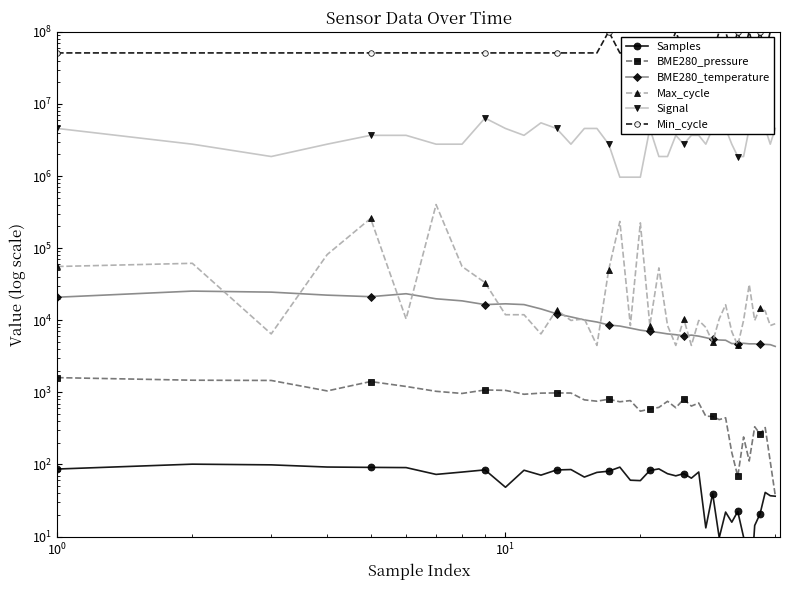

Reading left to right, extract all data points from this chart.

Samples: 86.5	101.0	98.8	92.1	91.1	90.5	72.8	78.5	84.2	48.3	83.2	71.1	84.0	85.1	66.9	77.7	80.7	91.8	60.5	59.7	82.5	86.8	74.5	69.6	74.7	64.6	78.6	13.2	39.5	9.6	21.9	15.8	22.3	9.8	1.0	14.3	20.6	41.0	36.8	36.3
BME280_pressure: 1600.7	1474.3	1462.7	1047.2	1412.9	1207.1	1034.3	965.9	1079.4	1065.6	941.4	976.1	982.3	978.8	787.4	753.9	803.8	740.4	769.0	548.4	587.3	618.8	752.0	612.5	806.0	645.3	711.7	467.7	463.5	419.1	444.5	146.4	68.6	240.7	111.6	333.6	264.7	324.9	109.5	37.7
BME280_temperature: 20869.9	25370.1	24551.8	22301.8	21238.1	23324.5	19847.2	18579.0	16492.5	16901.6	16492.5	14365.2	12319.7	11133.3	10110.5	9456.0	8596.9	8310.5	7778.7	7287.7	7001.4	6755.9	6469.5	6305.9	6060.4	6224.1	6019.5	5733.2	5446.8	5324.1	5283.1	4751.3	4751.3	4792.2	4710.4	4710.4	4628.6	4628.6	4587.7	4342.2
Max_cycle: 55670.4	61634.5	6466.1	81515.1	258451.6	10442.2	402088.2	55670.4	33304.8	11933.3	11933.3	6466.1	13921.3	9945.2	10442.2	4478.1	50203.3	234595.0	8454.2	224157.7	8454.2	53185.3	8454.2	4478.1	10442.2	4478.1	9945.2	7957.2	4975.1	10442.2	16406.4	6963.1	4478.1	9945.2	31316.8	9945.2	14915.4	13424.3	8454.2	8951.2
Signal: 4569933.9	2767198.6	1865831.0	2767198.6	3668566.3	3668566.3	2767198.6	2767198.6	6372669.2	4569933.9	3668566.3	5471301.5	4569933.9	2767198.6	4569933.9	4569933.9	2767198.6	964463.4	964463.4	964463.4	4569933.9	1865831.0	1865831.0	3668566.3	2767198.6	3668566.3	3668566.3	2767198.6	4569933.9	4569933.9	4569933.9	2767198.6	1865831.0	1865831.0	4569933.9	4569933.9	4569933.9	4569933.9	2767198.6	4569933.9
Min_cycle: 51000000.0	51000000.0	51000000.0	51000000.0	51000000.0	51000000.0	51000000.0	51000000.0	51000000.0	51000000.0	51000000.0	51000000.0	51000000.0	51000000.0	51000000.0	51000000.0	101000000.0	51000000.0	51000000.0	51000000.0	51000000.0	51000000.0	51000000.0	101000000.0	51000000.0	51000000.0	51000000.0	51000000.0	51000000.0	101000000.0	101000000.0	51000000.0	101000000.0	51000000.0	101000000.0	51000000.0	101000000.0	51000000.0	101000000.0	101000000.0